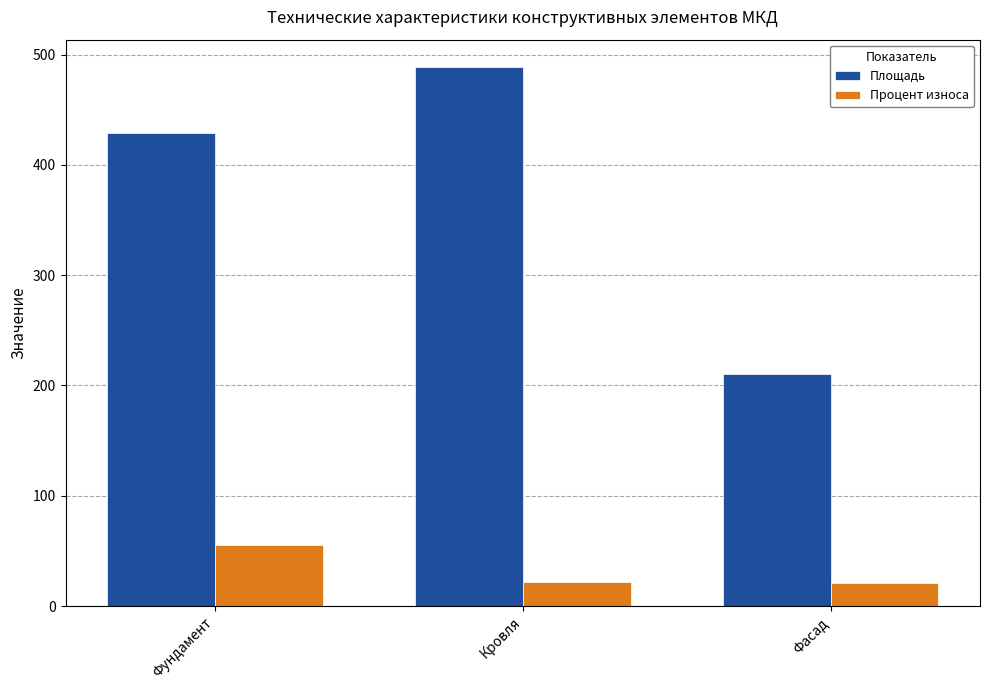

How many groups of bars are there?

3